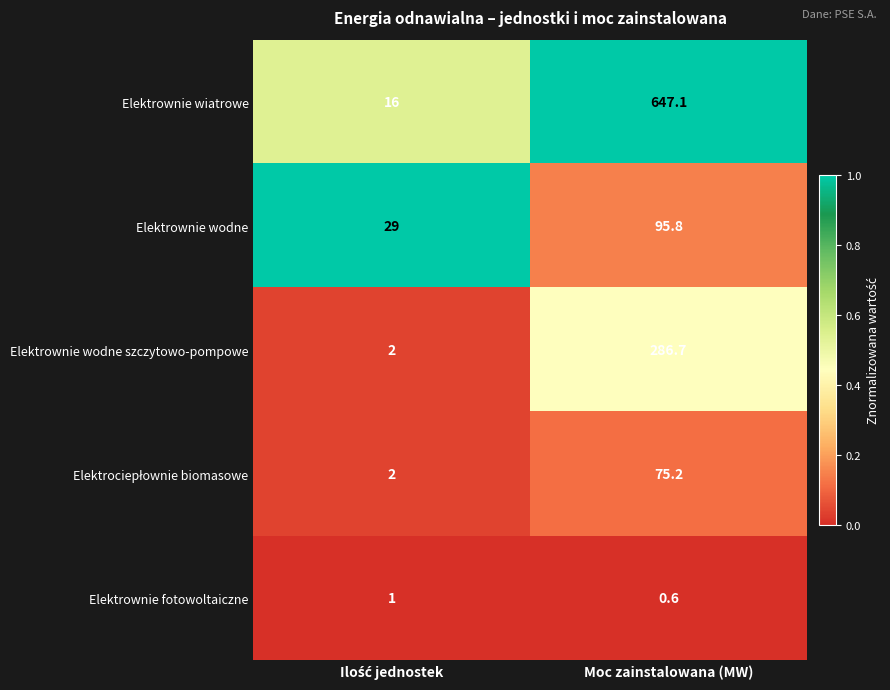

Which category has the highest value across all series?

Moc zainstalowana (MW)